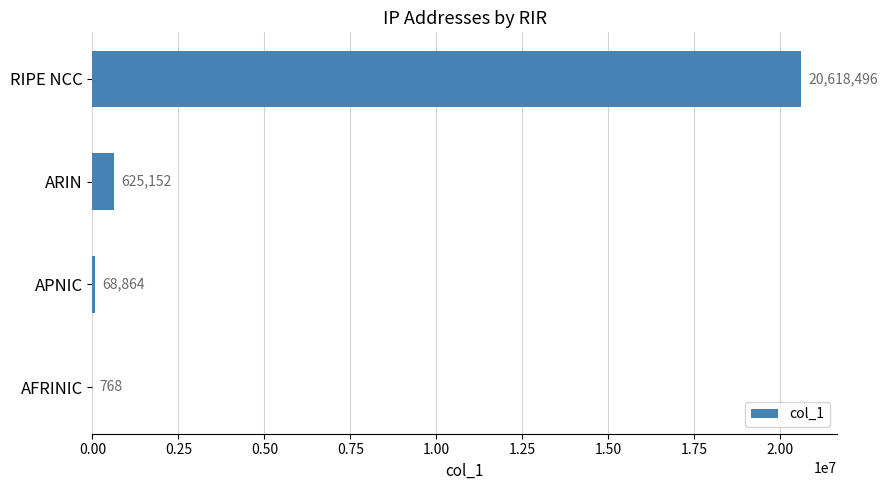

Which has a higher value, RIPE NCC or APNIC?

RIPE NCC